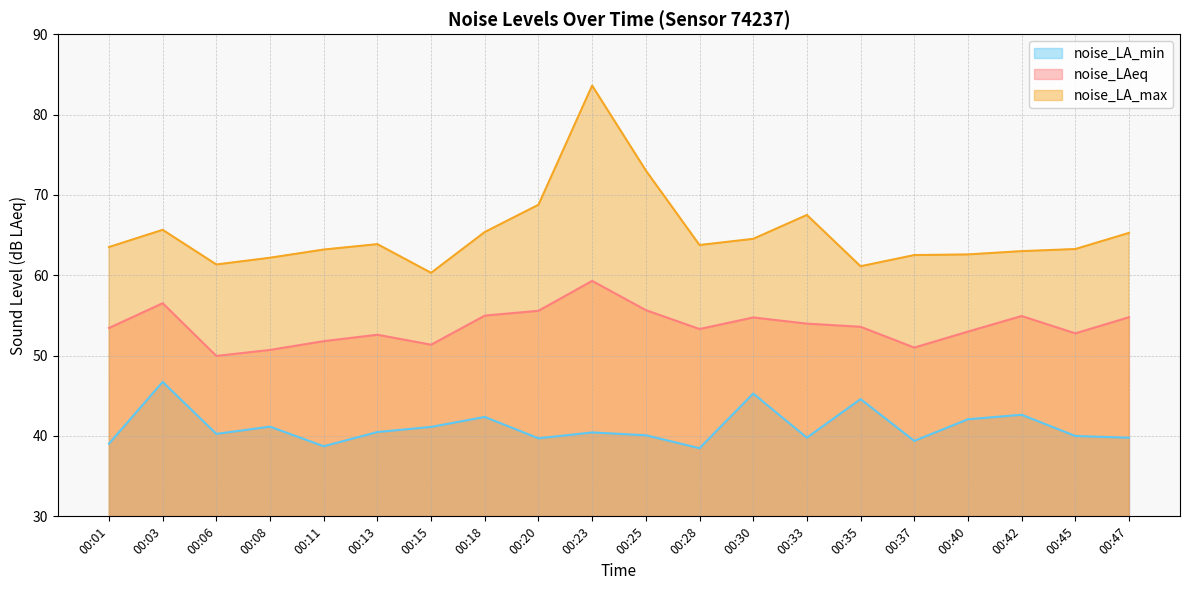

True or false: noise_LA_max has more than 2 interior local peaks.

True